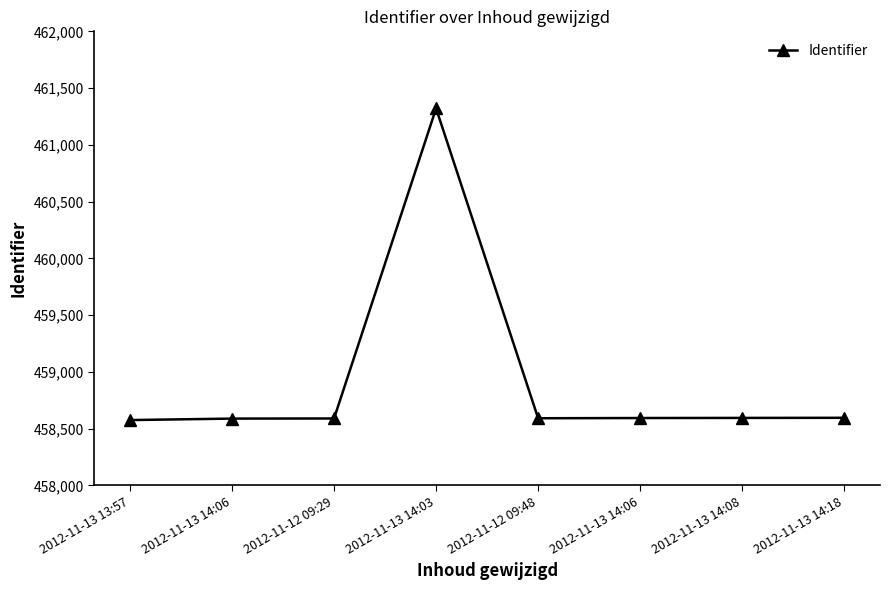

Is it true that the value at 2012-11-13 14:06 is 314541?

False